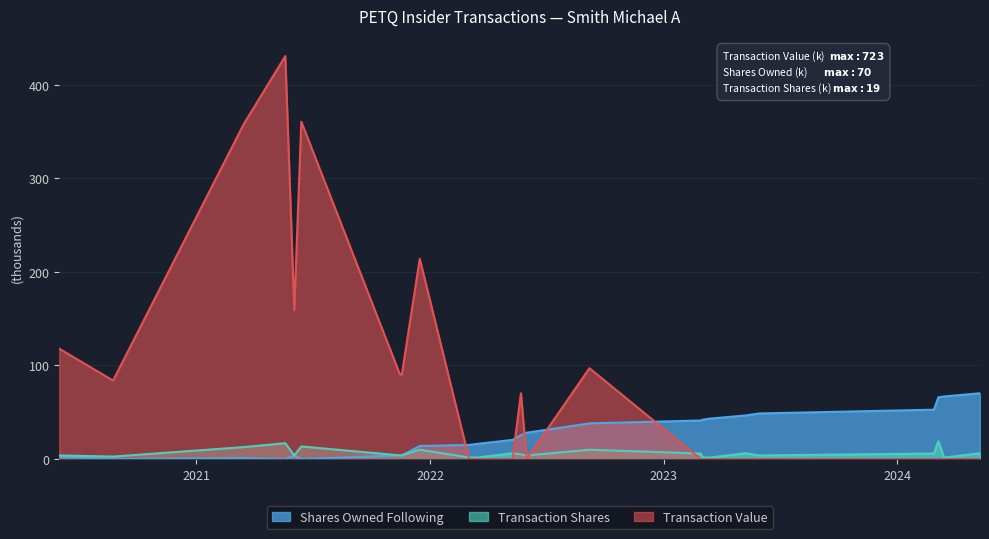

What is the difference between the highest and lowest values at 2022-09-07?

87.1